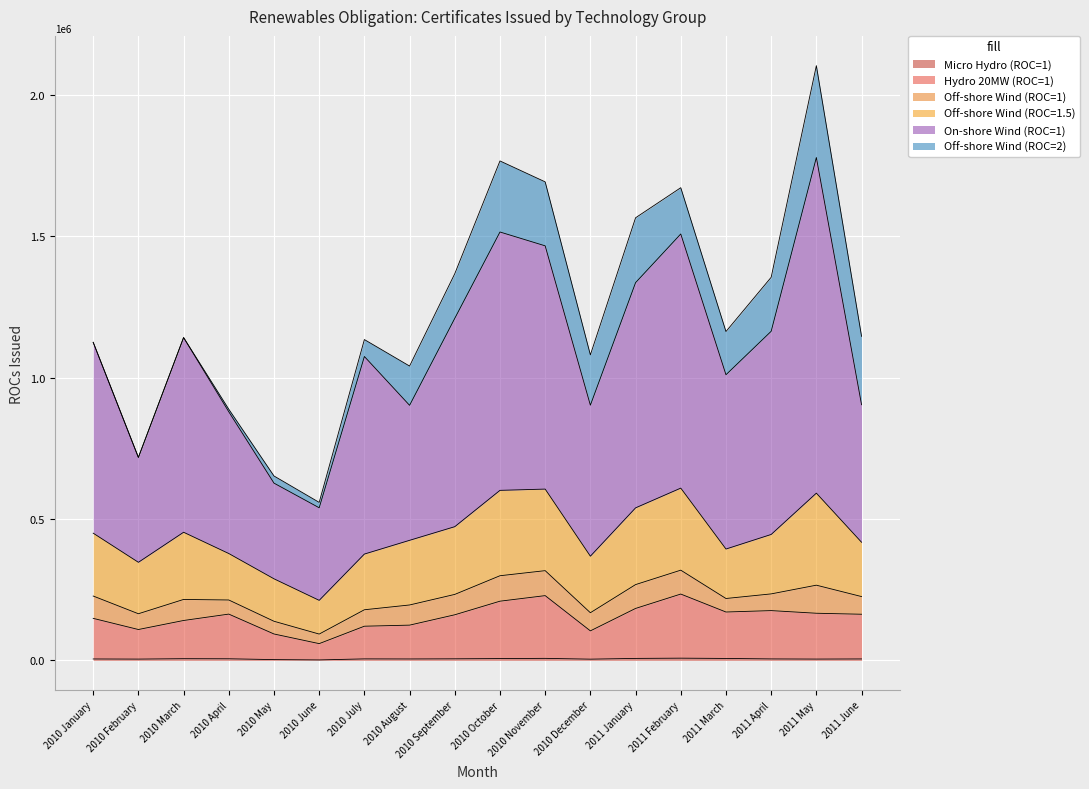

Where does the Hydro 20MW (ROC=1) series first go above 163239?

2010 April